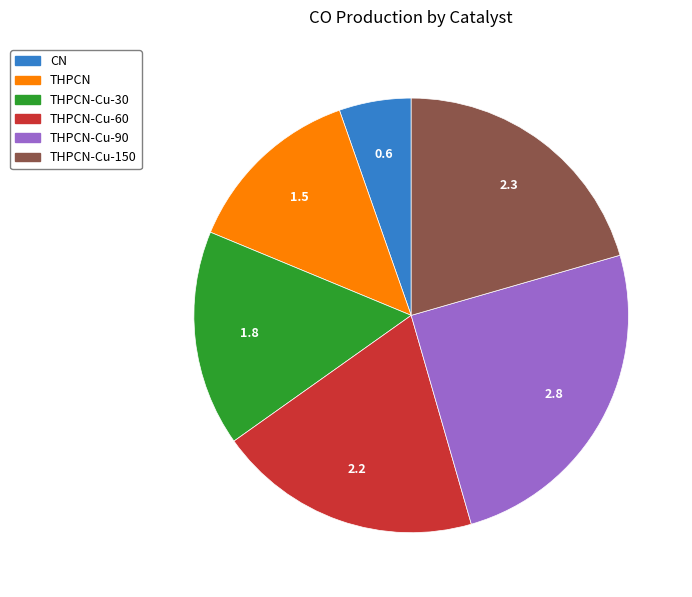

Is there a majority slice in this chart?

No